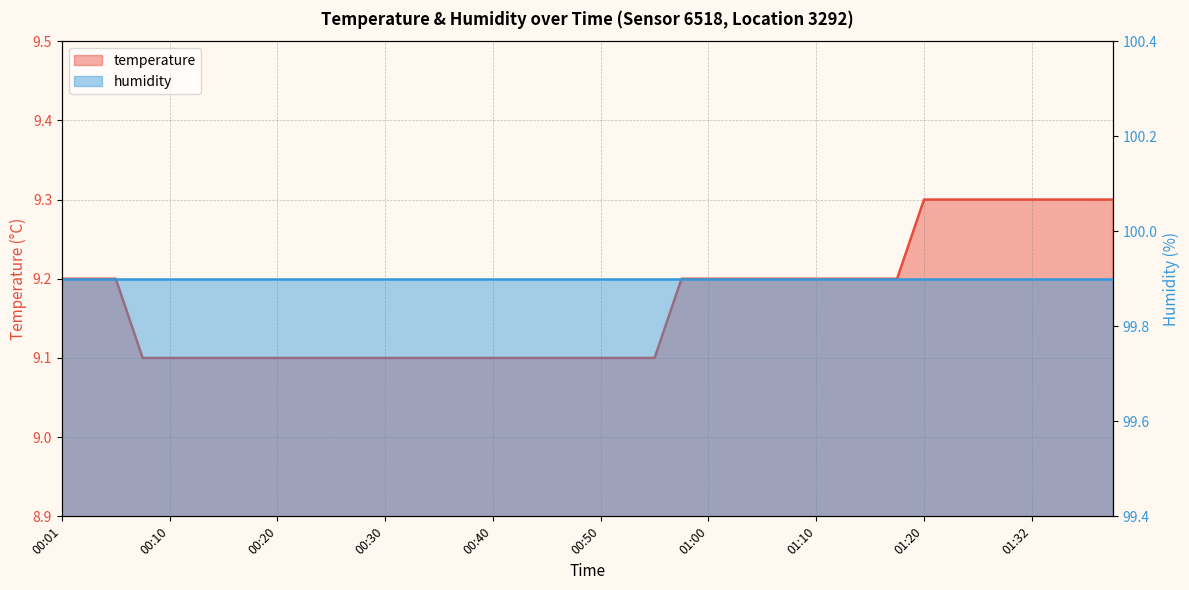

What is the sum of all values?

366.8